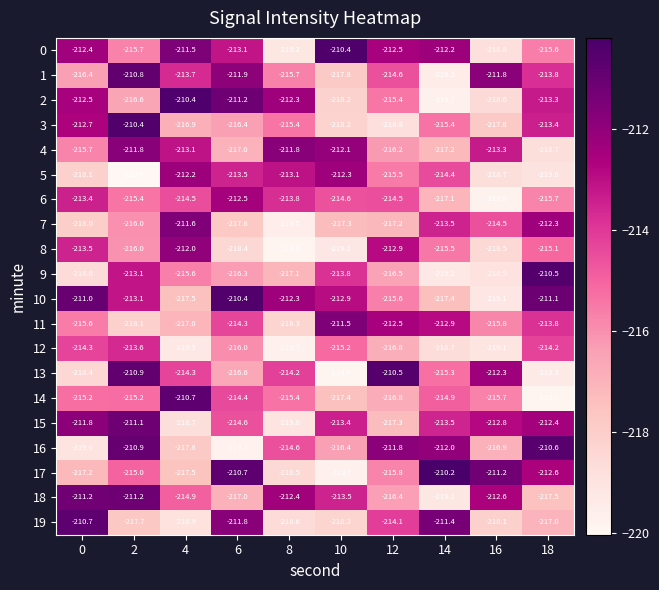

Which series has the largest total across all categories?

10